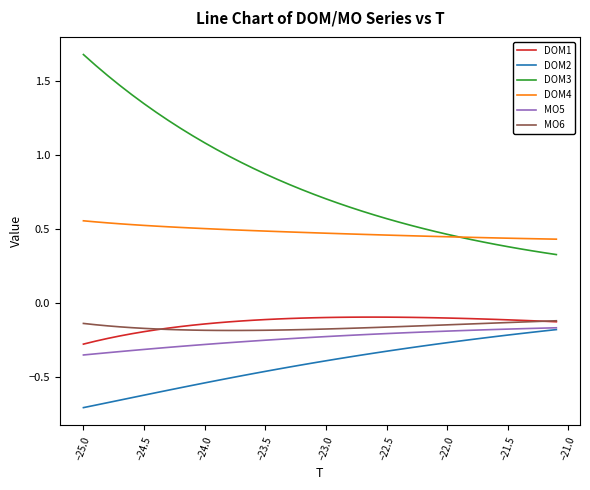

Which series has the largest total across all categories?

DOM3